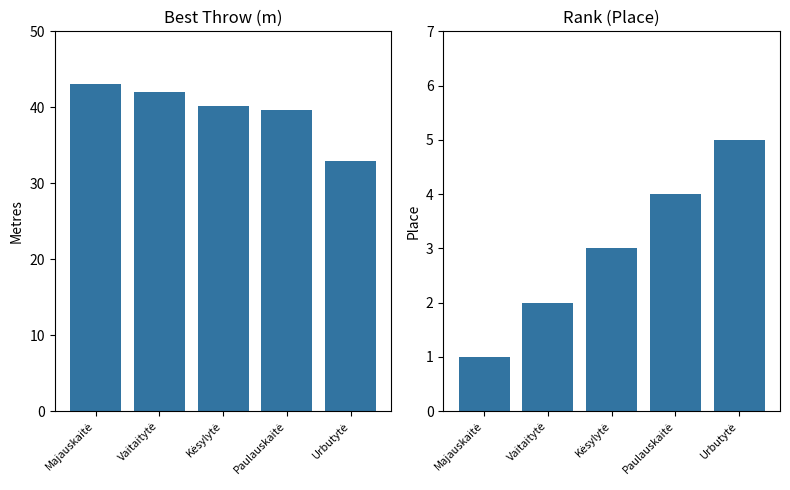

How many values in the Best Throw (m) series are below 40?

2